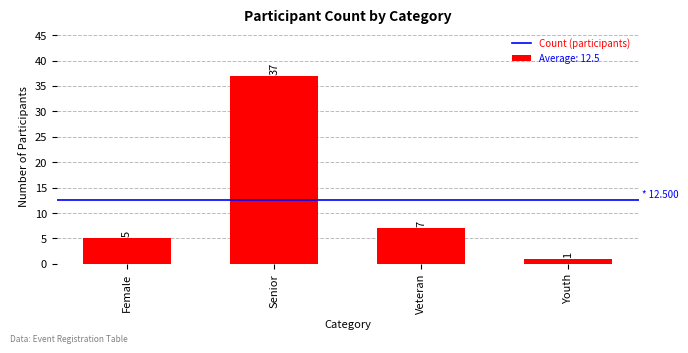

What is the maximum value shown in the chart?

37